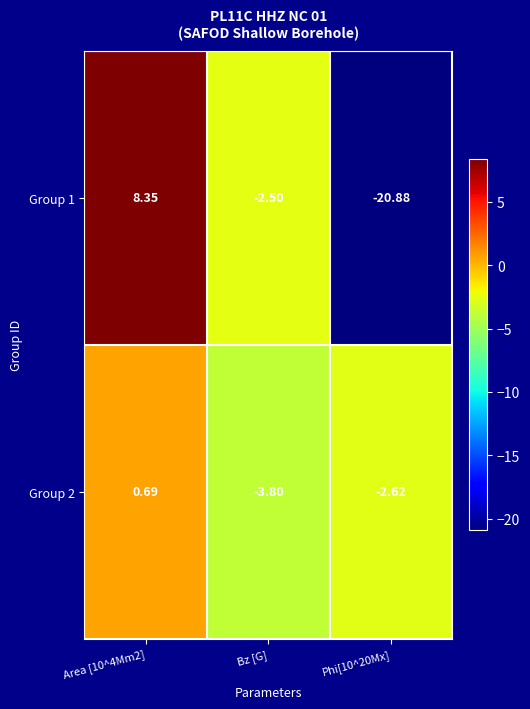

Is the value of Group 2 at Bz [G] greater than the value of Group 1 at Bz [G]?

No